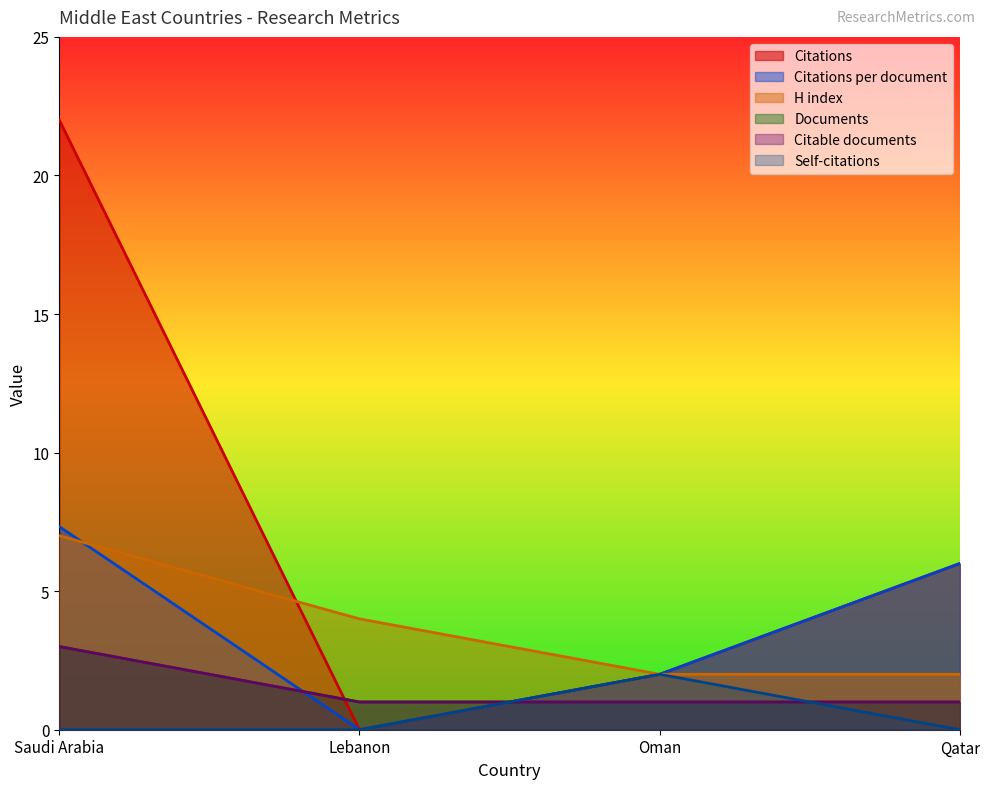

True or false: Citable documents has more than 1 interior local peaks.

False